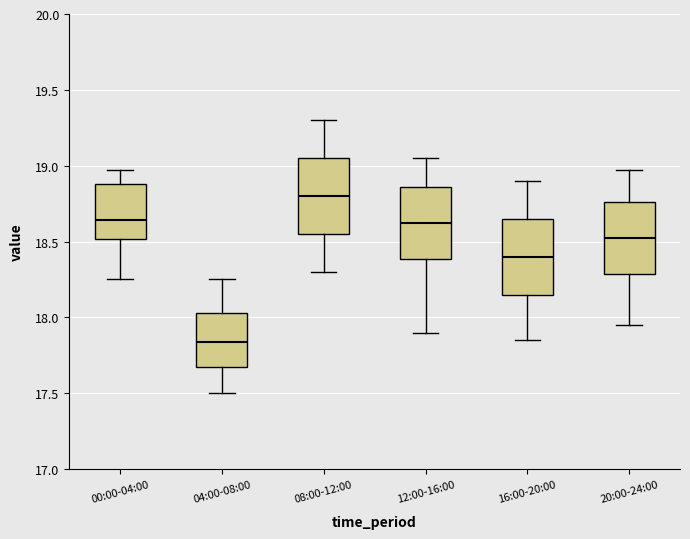

Which box has the lowest median line?

04:00-08:00